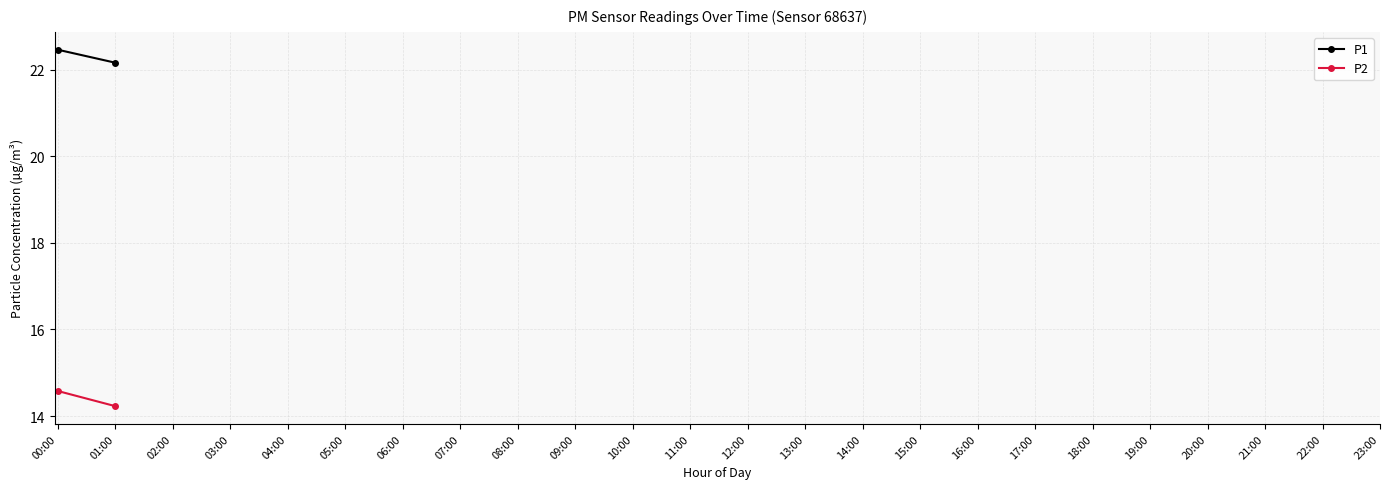

True or false: P1 and P2 cross at least once.

False